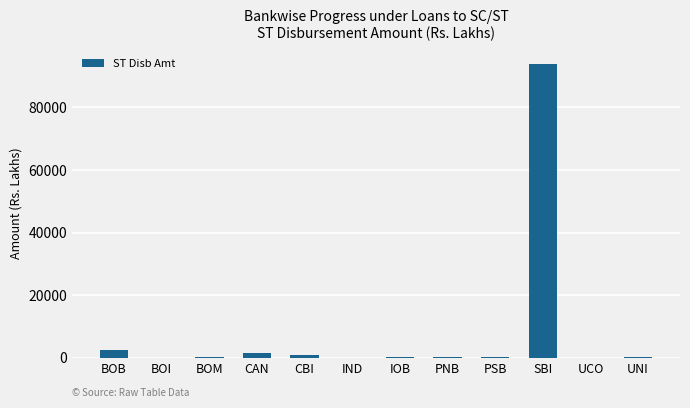

Between BOM and BOB, which is larger?

BOB